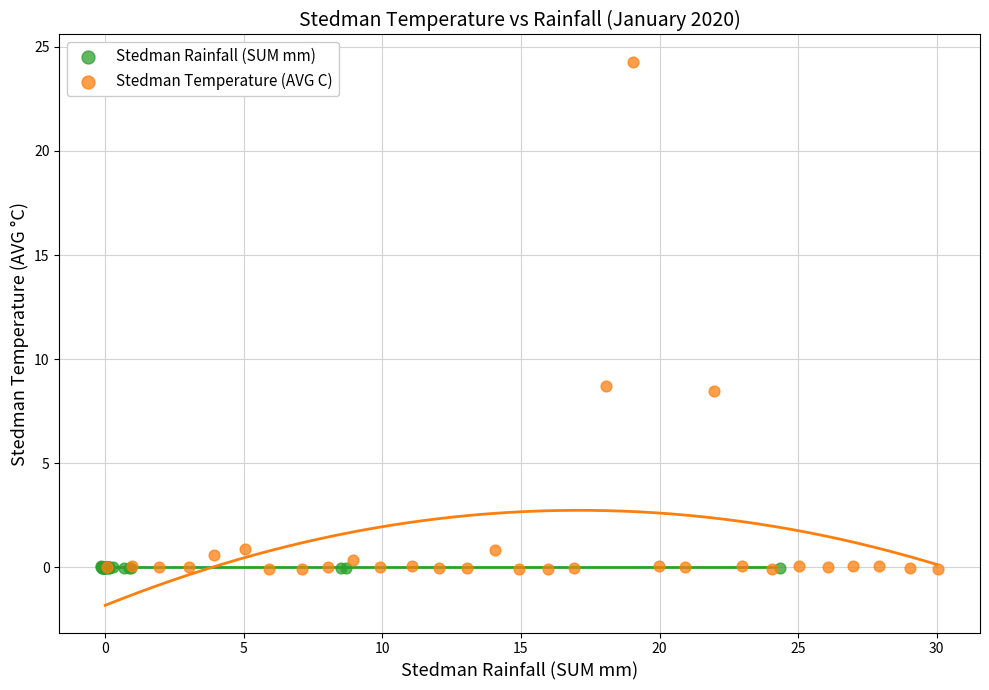

Which series reaches the maximum Y coordinate?

Stedman Temperature (AVG C)